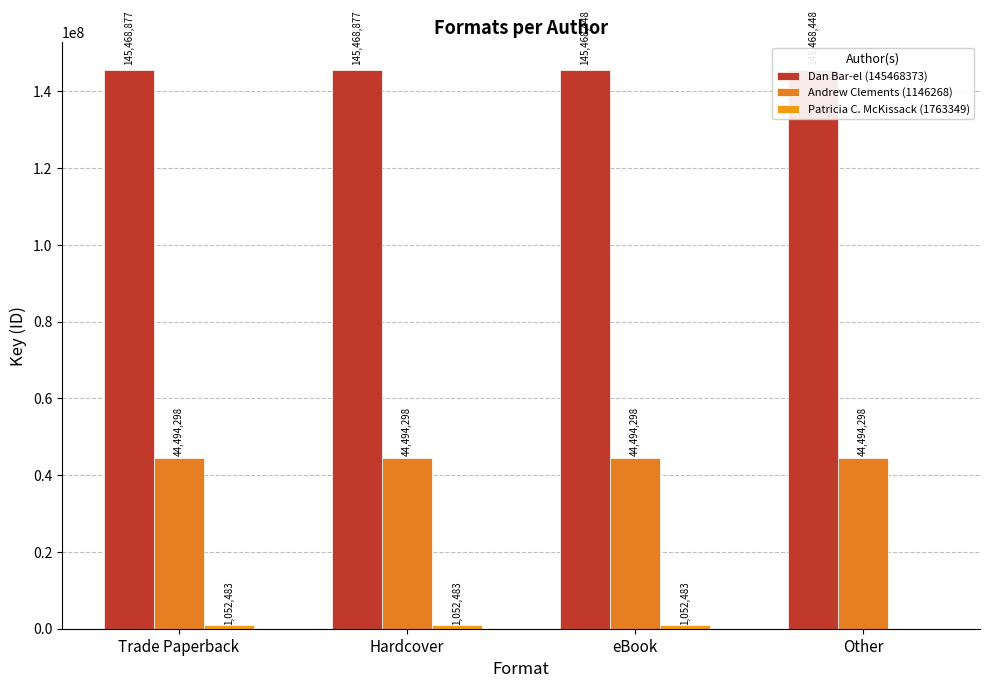

What is the label of the 4th bar from the right?

Trade Paperback